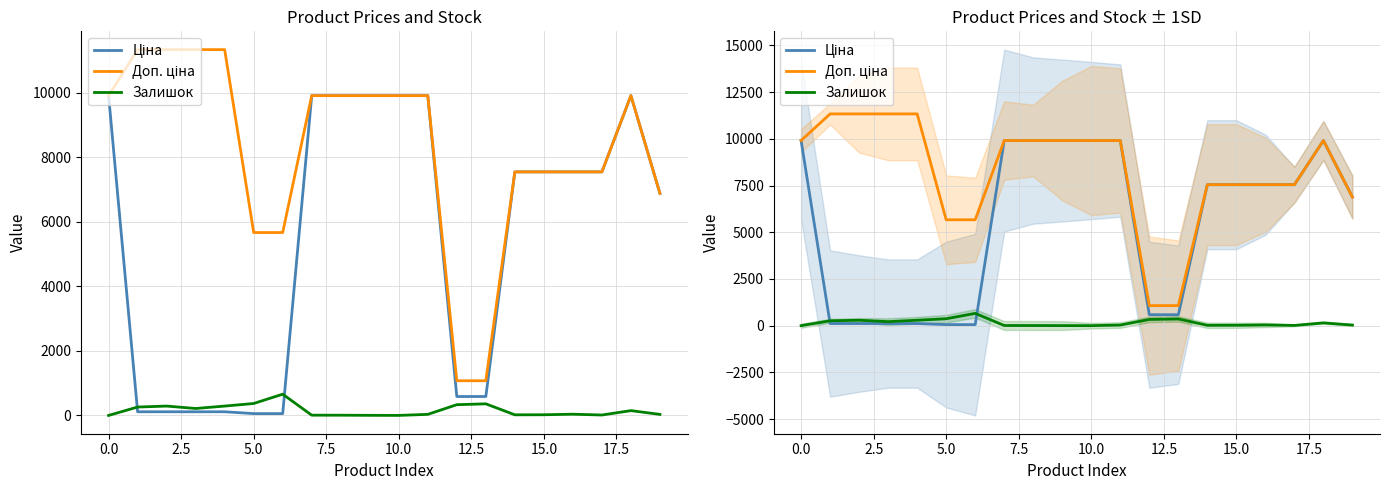

Is this an area chart (filled region under the line)?

No